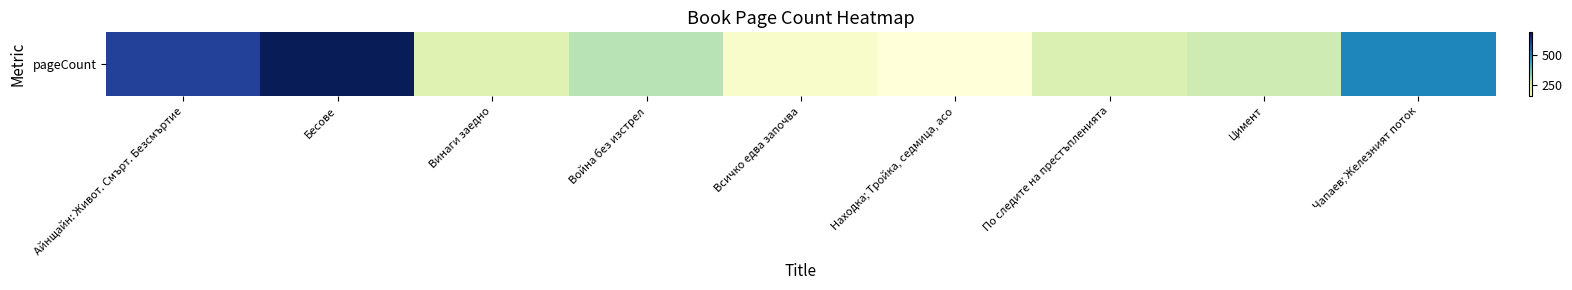

What is the difference between the second highest and second lowest values?

426